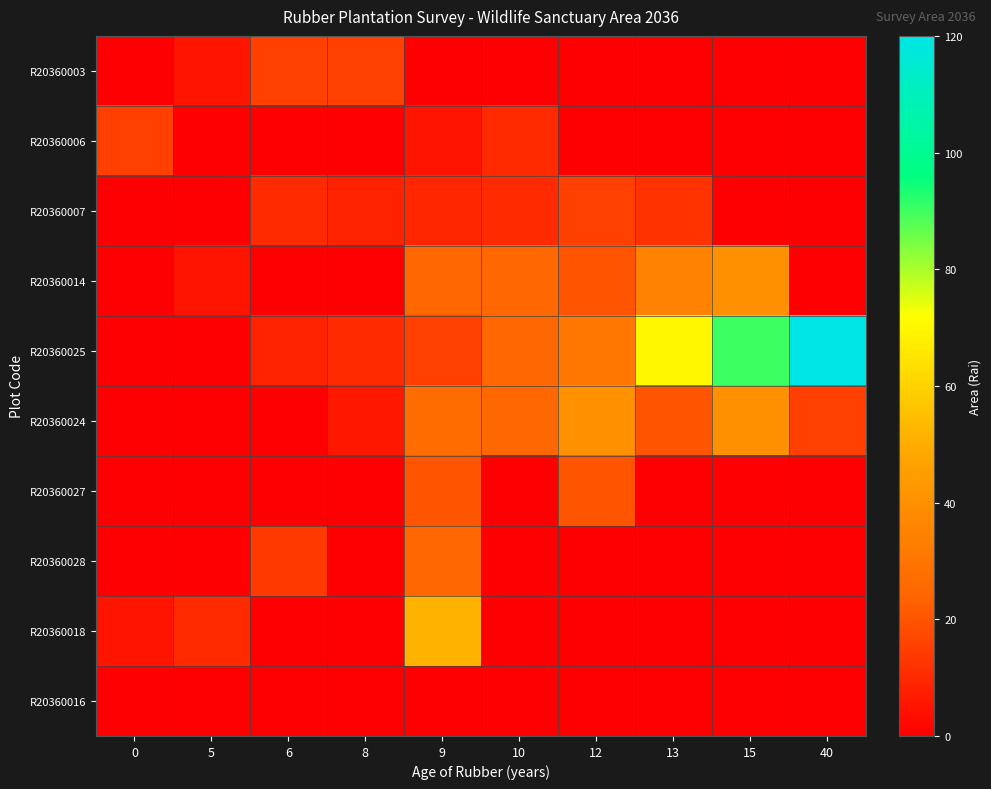

What is the total value across all series at 15?

170.0